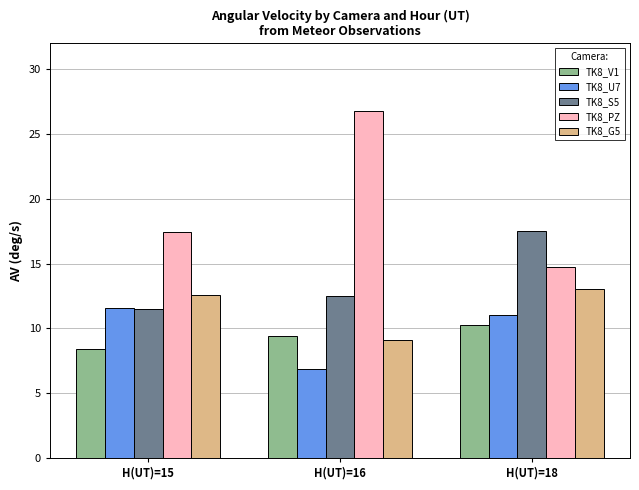

Is it true that TK8_V1 equals 16.3 at H(UT)=16?

False